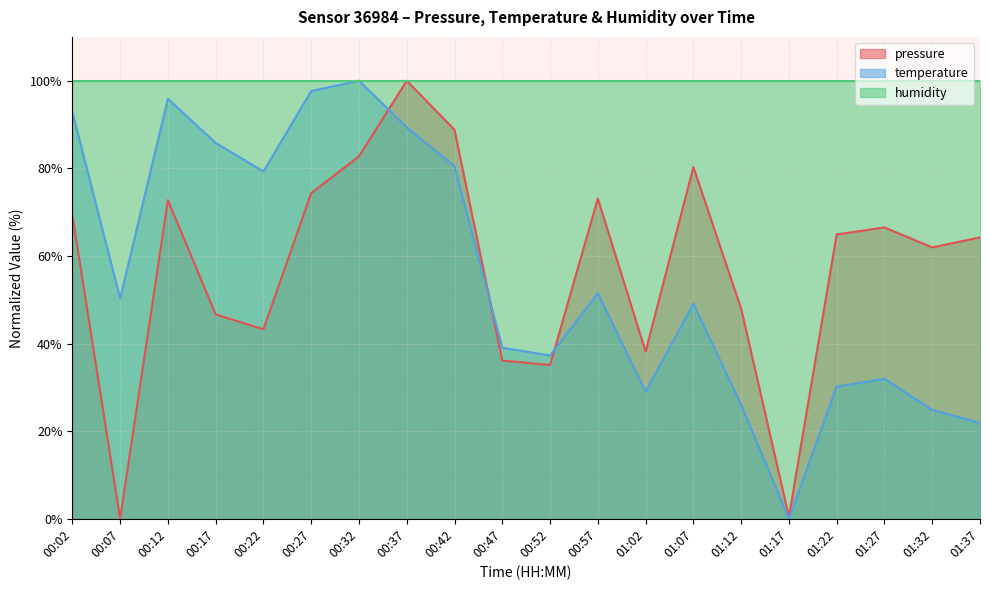

List the labels in order of temperature value, largest first.

00:32, 00:27, 00:12, 00:02, 00:37, 00:17, 00:42, 00:22, 00:57, 00:07, 01:07, 00:47, 00:52, 01:27, 01:22, 01:02, 01:12, 01:32, 01:37, 01:17